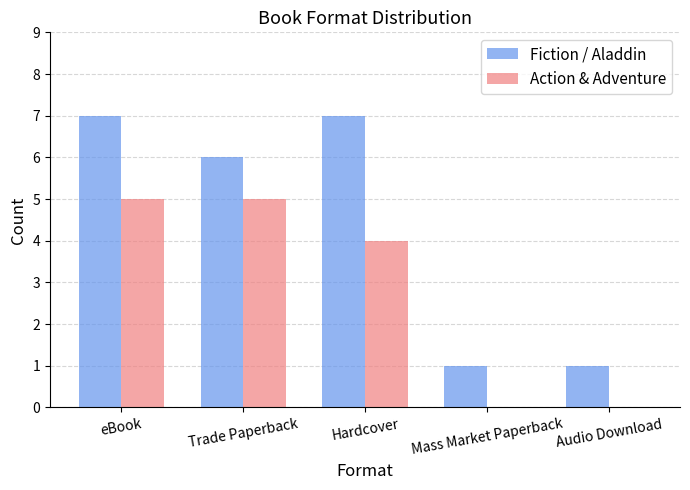

Are the bars horizontal?

No